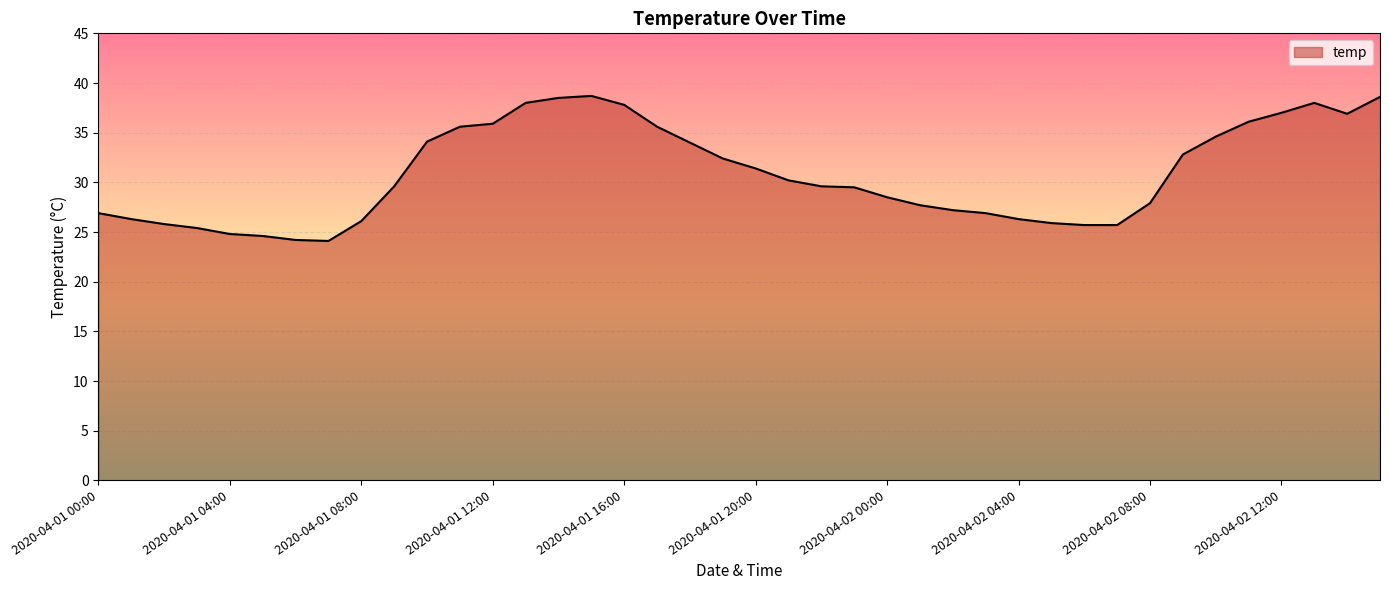

What is the difference between the maximum and minimum values?

14.6